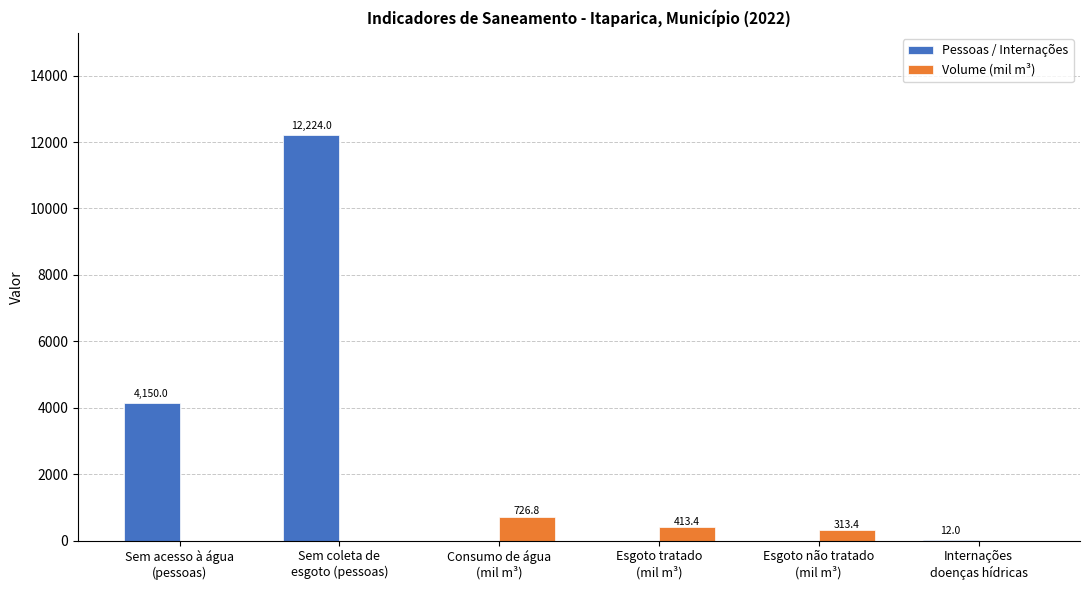

Which series has the largest total across all categories?

Pessoas / Internações